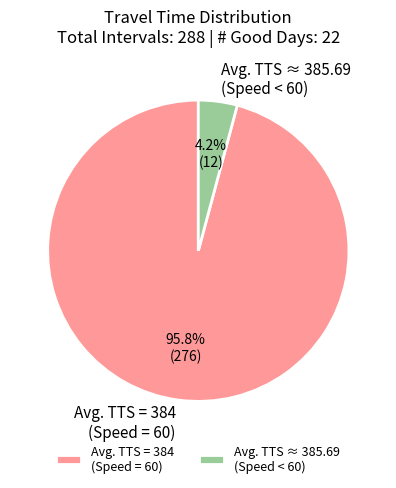

How many slices are in this pie chart?

2